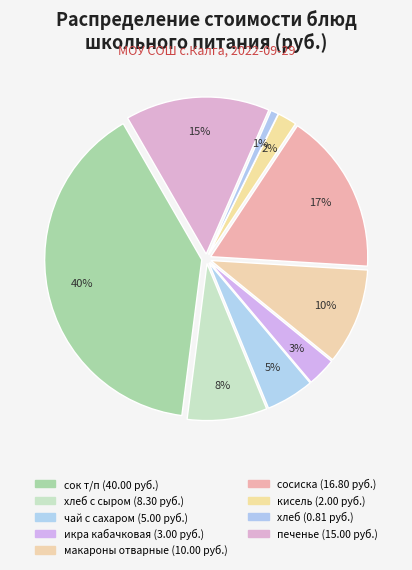

What is the change in value from хлеб с сыром to сосиска?

+8.5